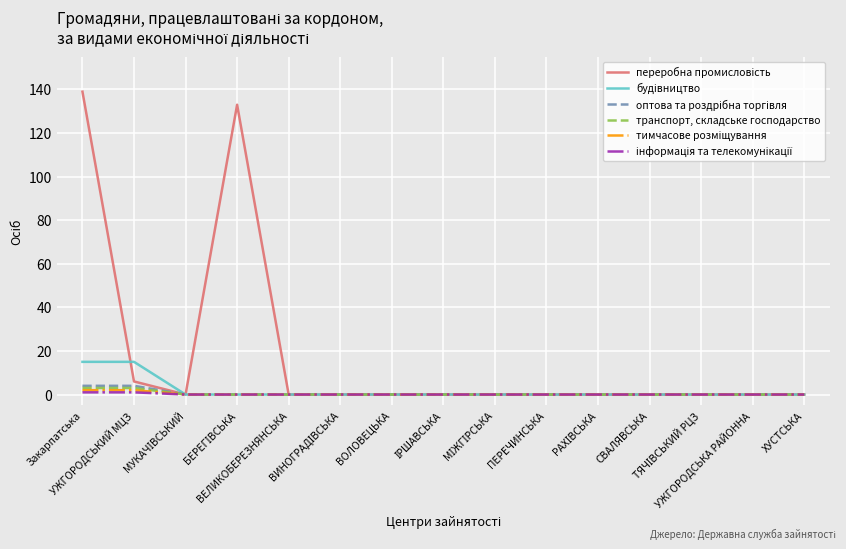

True or false: переробна промисловість and транспорт, складське господарство intersect in this chart.

False